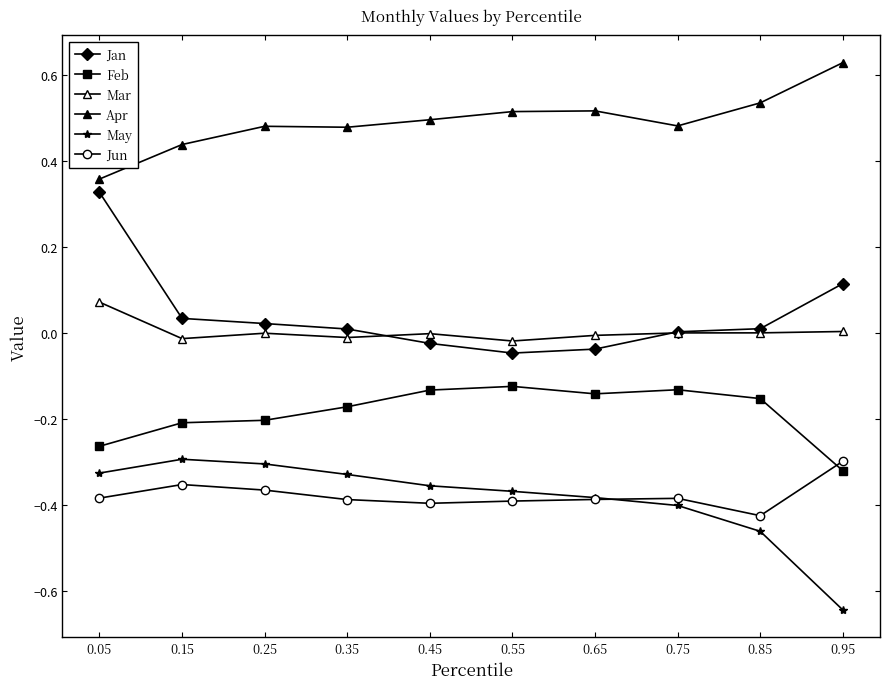

Where does the Jan series first go above 0?

0.05